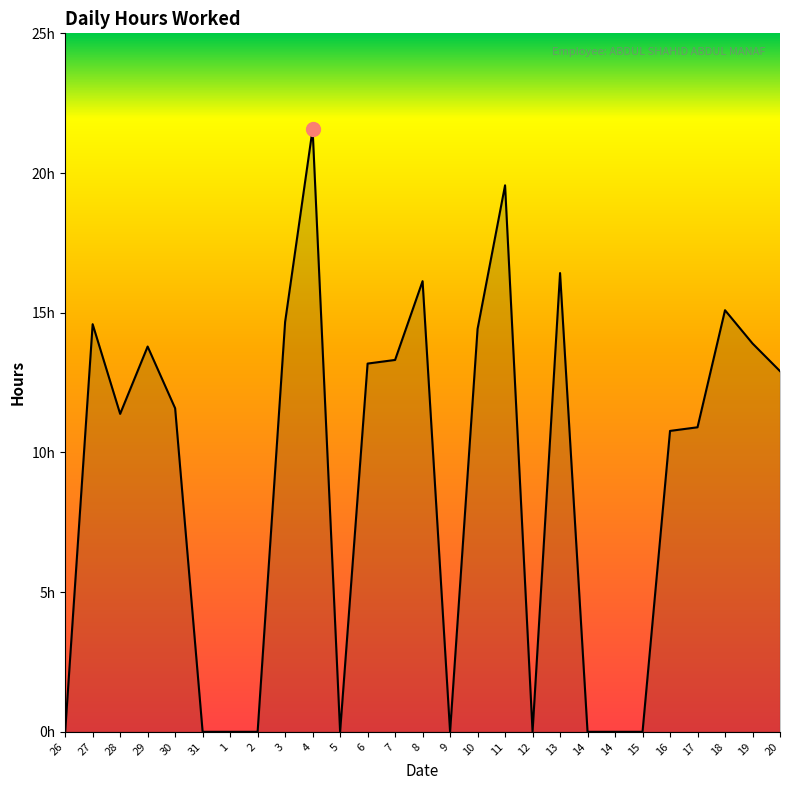

What is the sum of the values at 29 and 31?

13.8